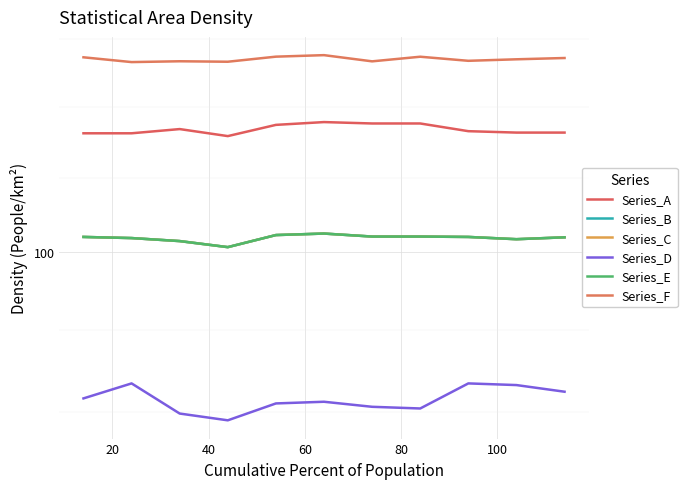

True or false: Series_A and Series_B cross at least once.

False